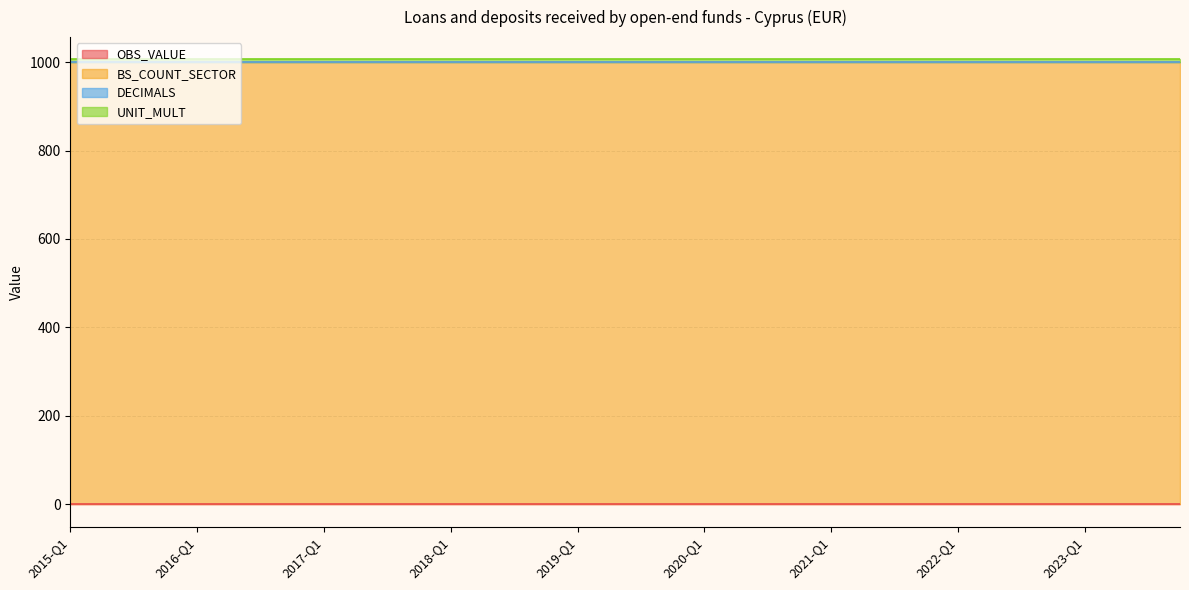

Which series has the widest spread of values?

OBS_VALUE